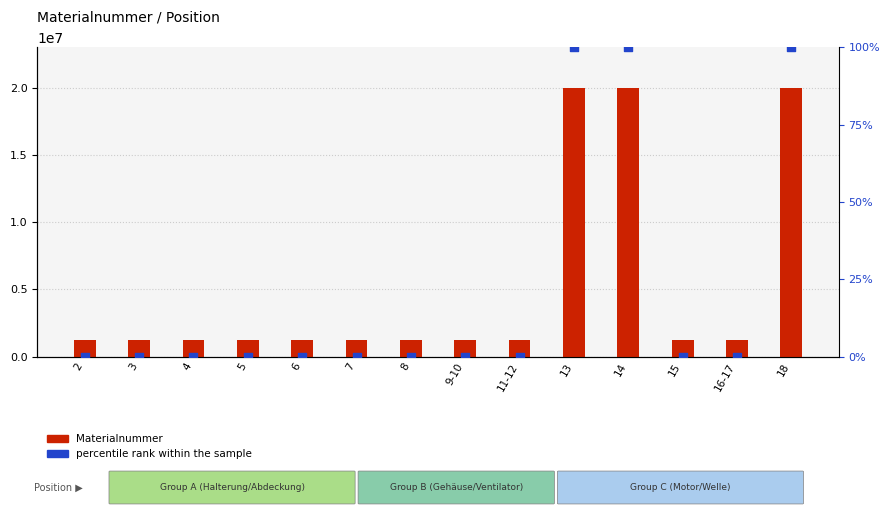

At how many categories does at least one series exceed 13982698?

3